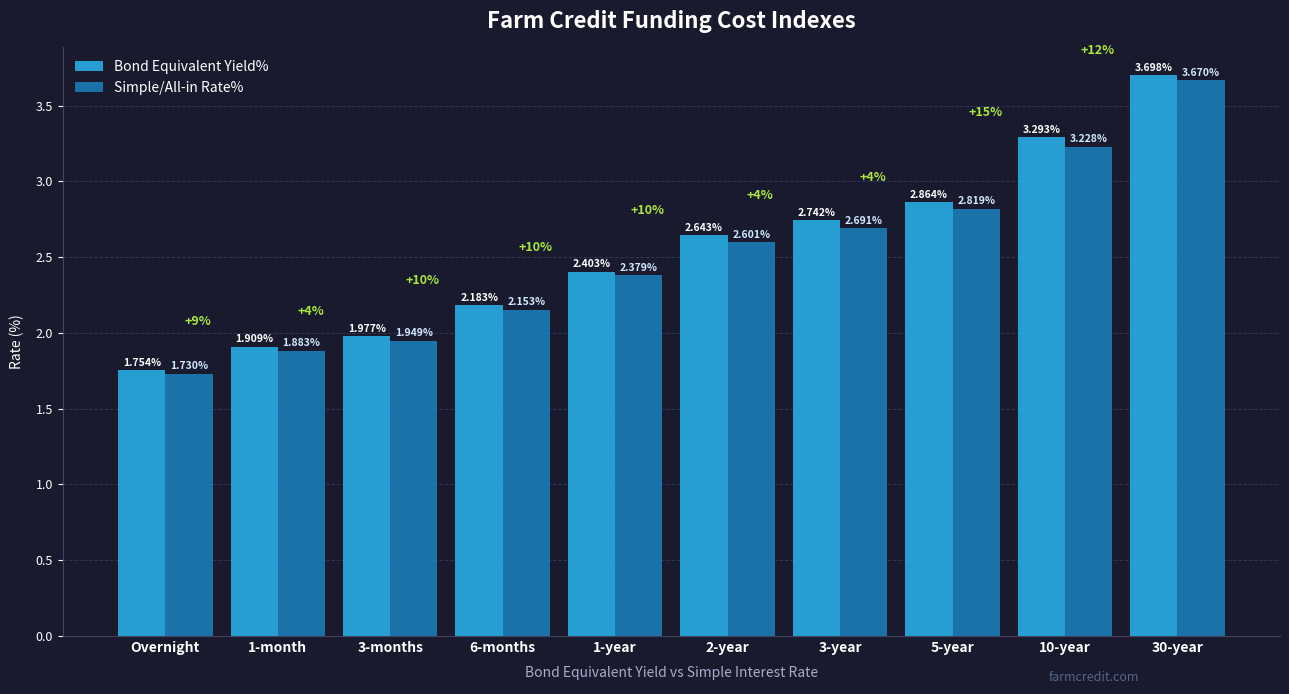

What is the label of the 2nd bar from the right?

10-year